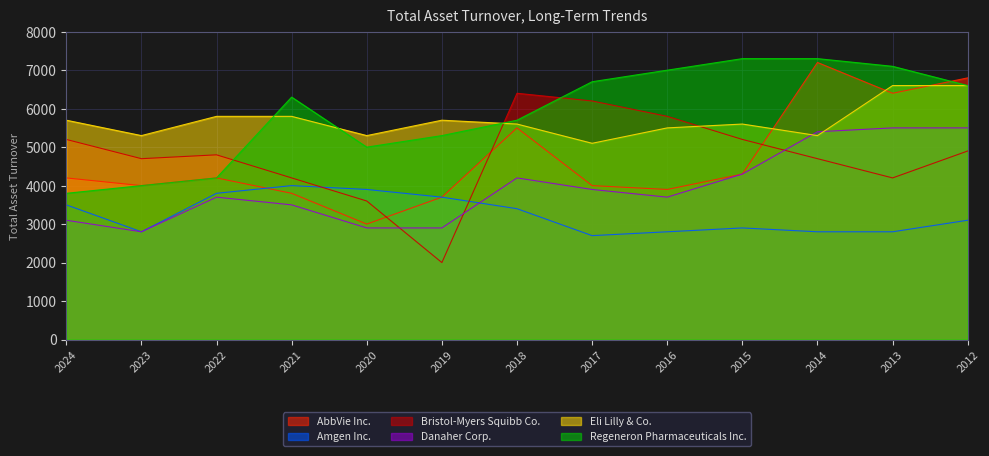

Is it true that Amgen Inc. equals 4000.0 at 2021?

True